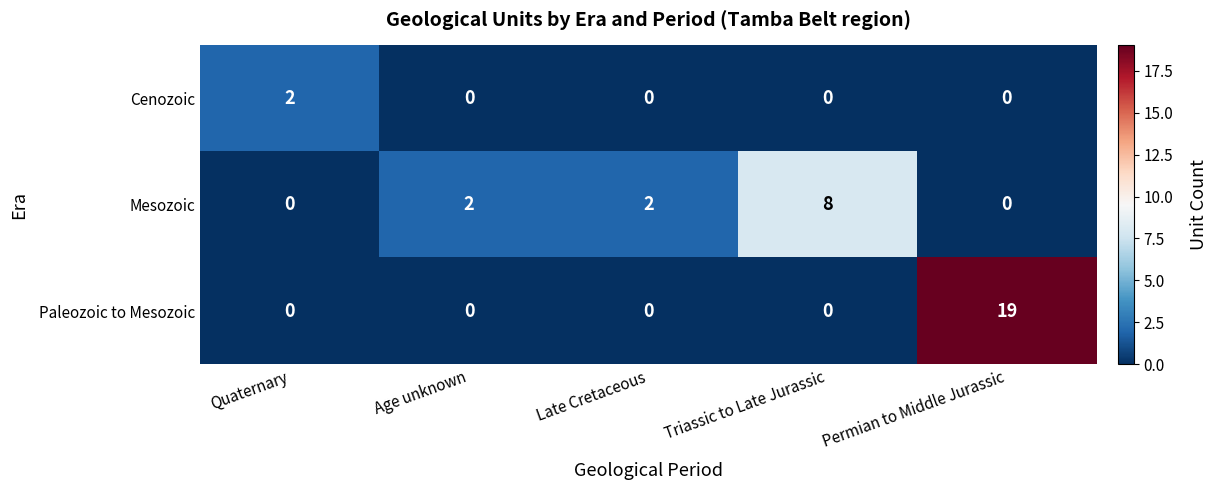

Which category has the highest value in the Paleozoic to Mesozoic series?

Permian to Middle Jurassic